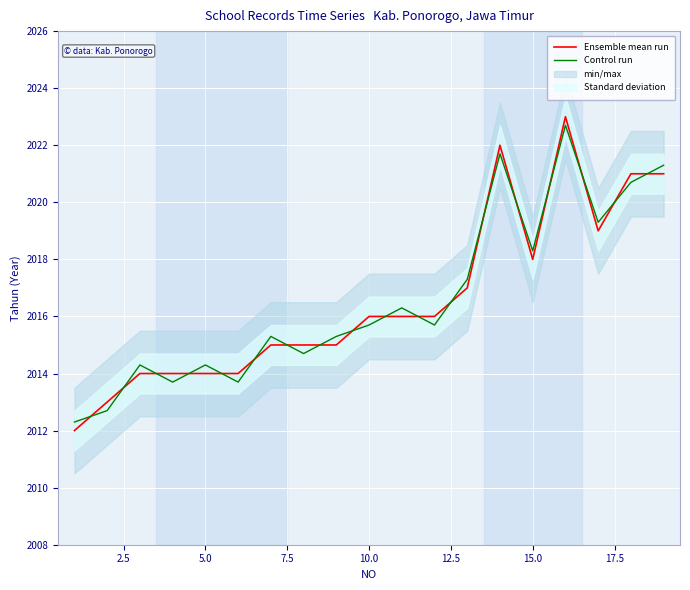

Which series ends up on top after the final intersection of Control run and Ensemble mean run?

Control run